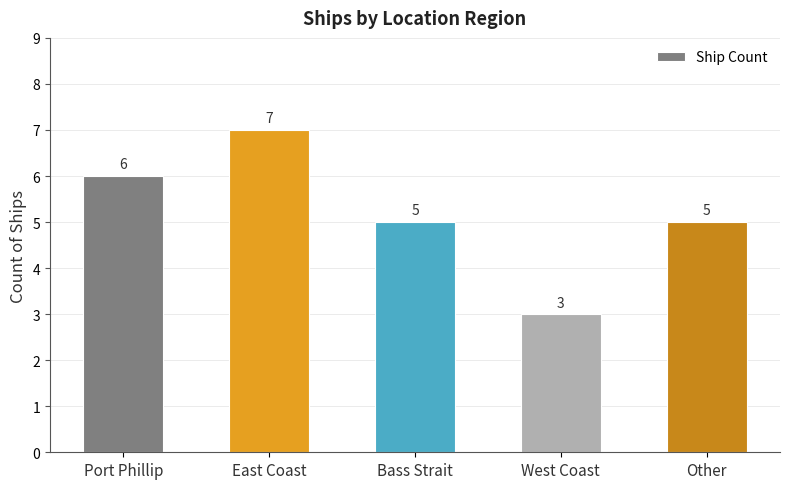

Which category has the highest value across all series?

East Coast